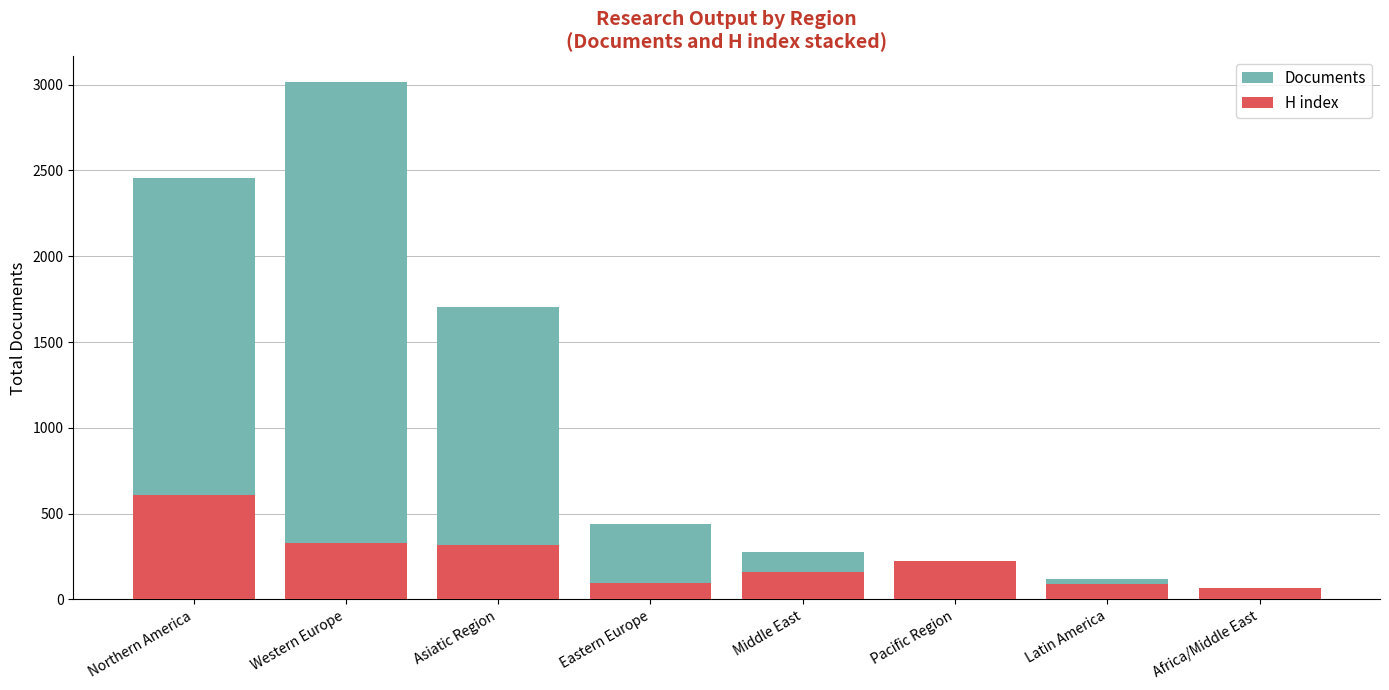

Which series has the largest total across all categories?

Documents